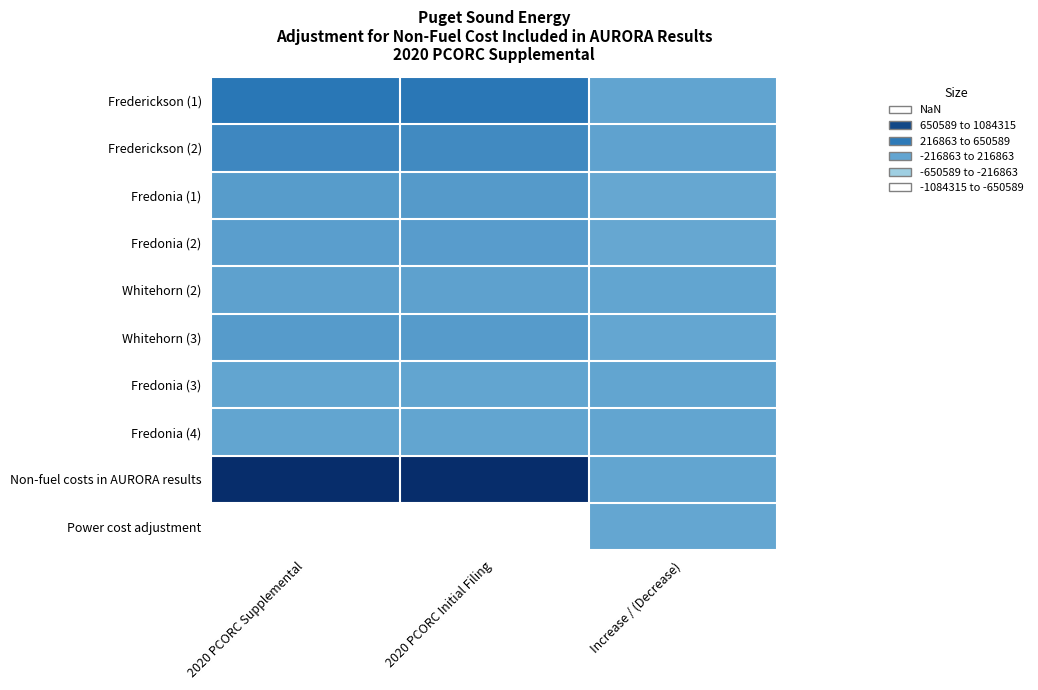

At which category is the sum across all series the highest?

2020 PCORC Supplemental